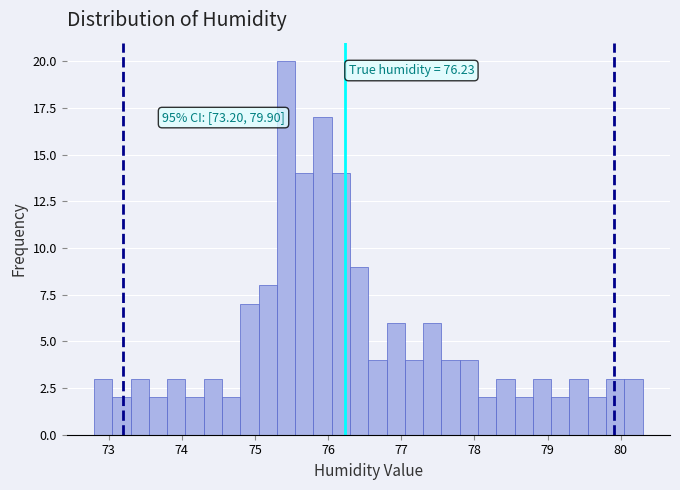

Read against the x-axis, roughly where is the centre of the tallest bar?

75.4